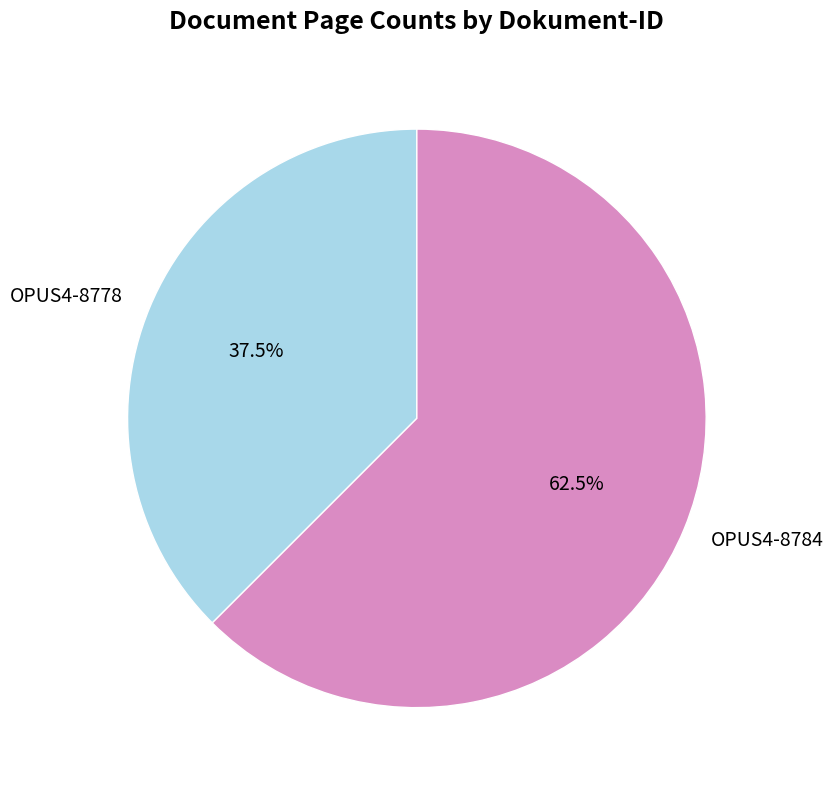

How many segments does this pie chart have?

2